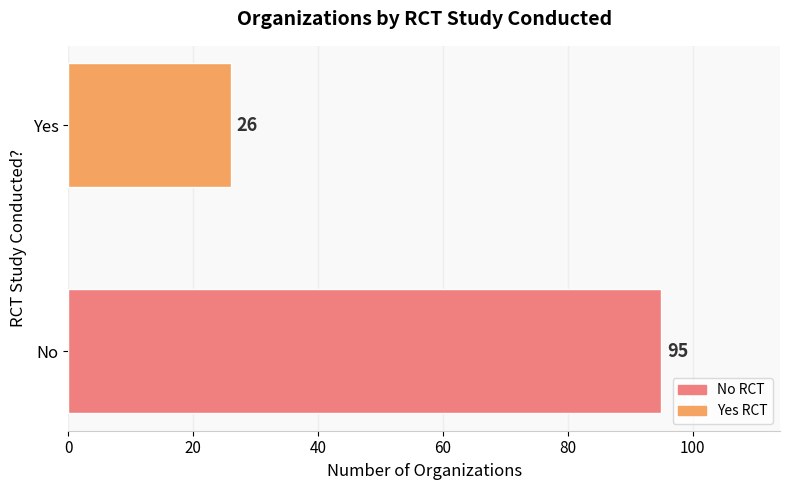

Rank the categories by value from lowest to highest.

Yes, No